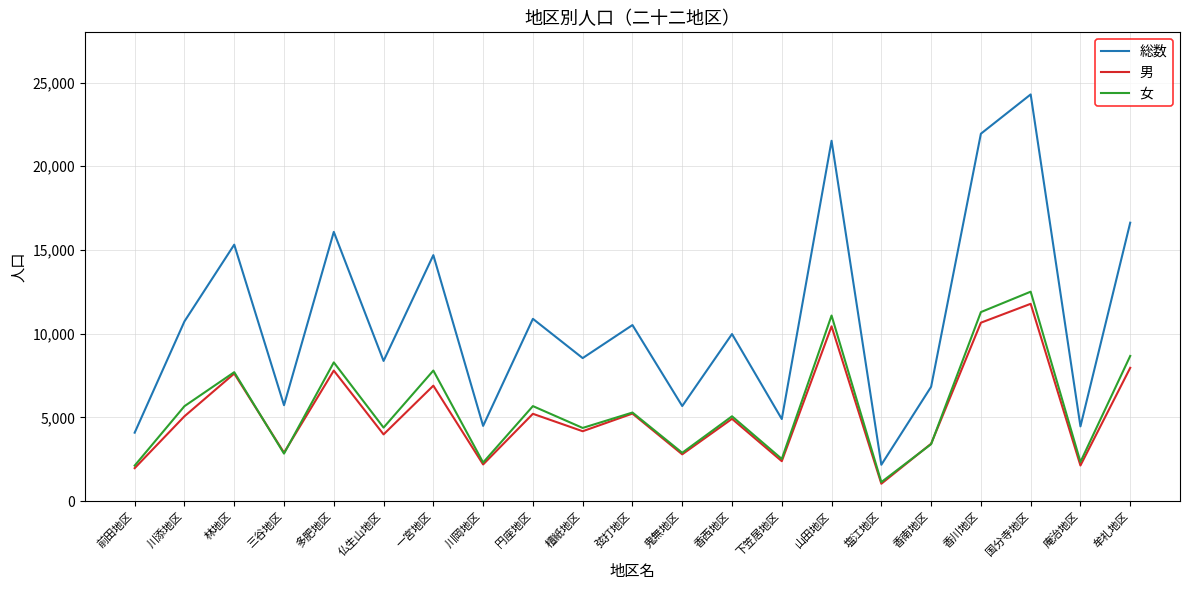

Between 香西地区 and 塩江地区, which series saw the biggest shift?

総数